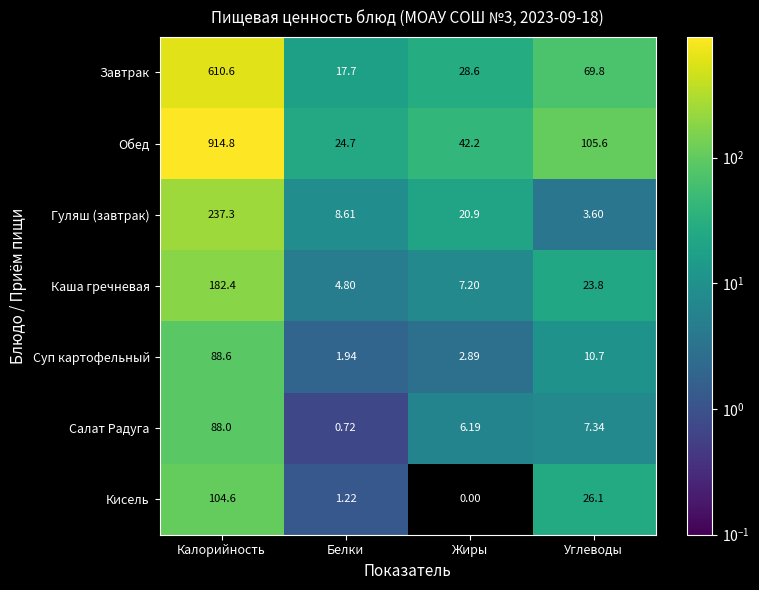

Which label corresponds to the smallest value in the chart?

Жиры